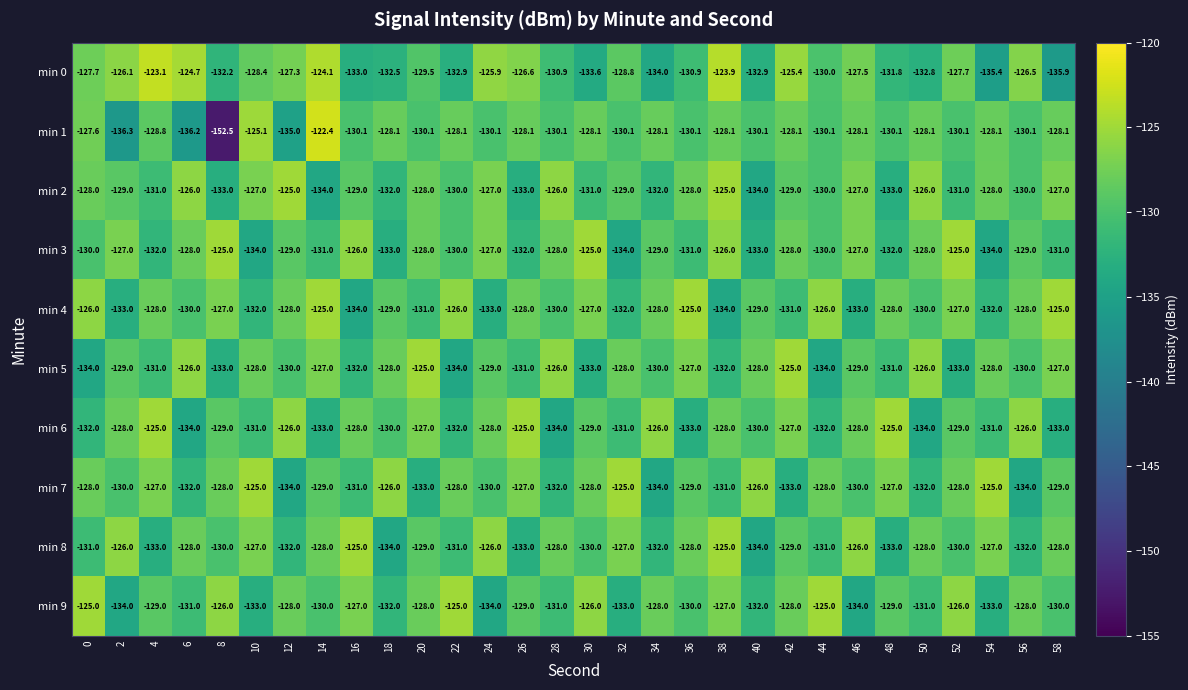

What is the difference between the min 5 values at 52 and 10?

5.0